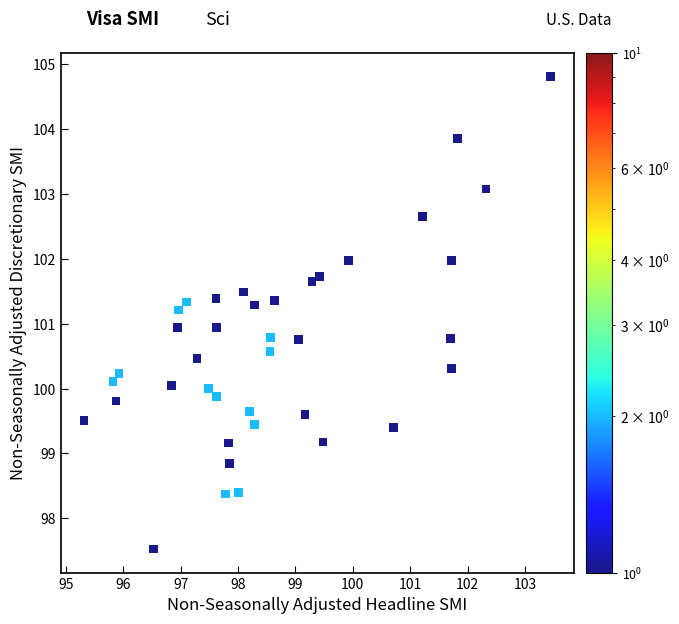

What is the range of X values (max minus min)?

8.1